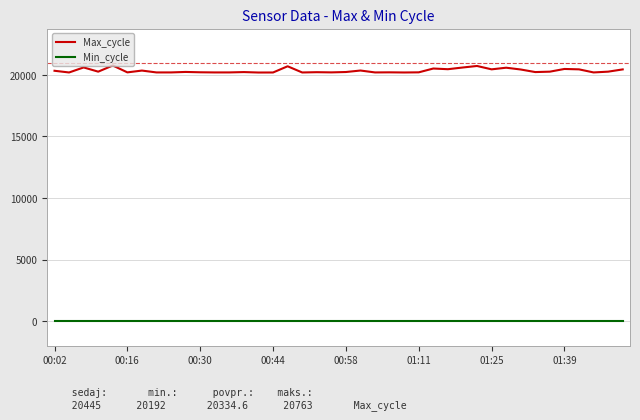

Which series has the widest spread of values?

Max_cycle